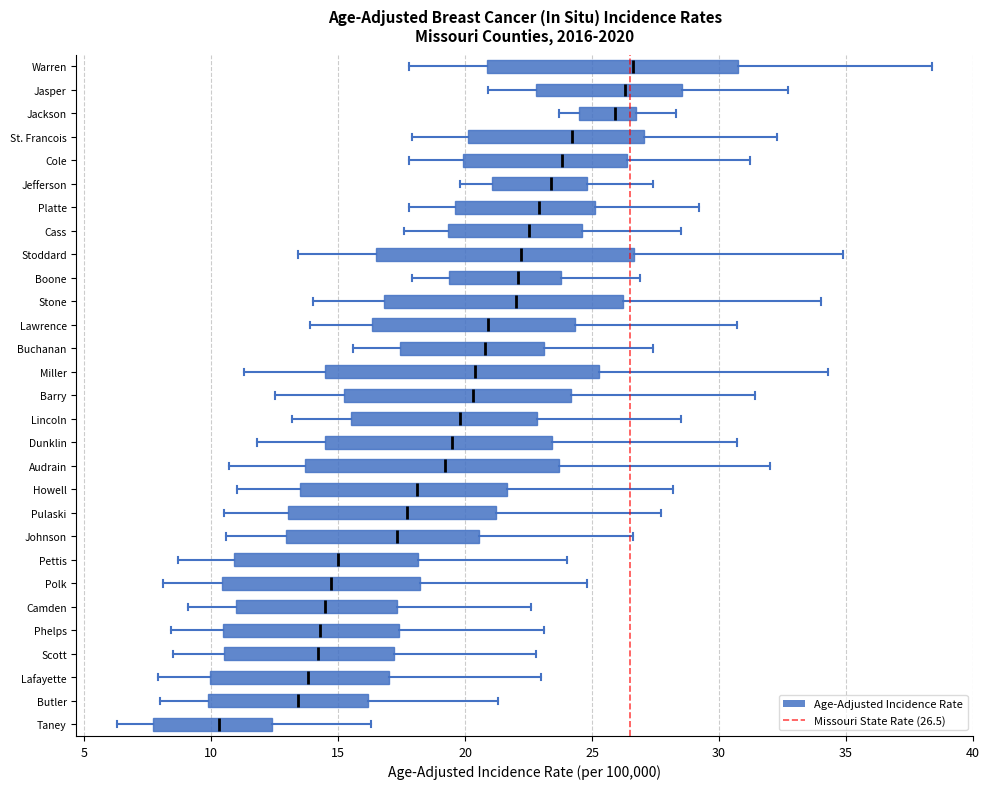

Reading bottom to top, read every box against the x-axis: the position of its median line, the range the box covers, and the ends of its whiskers. The values are not printed on the chart, so give them approximately, as read against the axis.

Taney: median 10.5, box 7.5 to 12.5, whiskers 6.5 to 16.5
Butler: median 13.5, box 10.0 to 16.0, whiskers 8.0 to 21.5
Lafayette: median 14.0, box 10.0 to 17.0, whiskers 8.0 to 23.0
Scott: median 14.0, box 10.5 to 17.0, whiskers 8.5 to 23.0
Phelps: median 14.5, box 10.5 to 17.5, whiskers 8.5 to 23.0
Camden: median 14.5, box 11.0 to 17.5, whiskers 9.0 to 22.5
Polk: median 14.5, box 10.5 to 18.0, whiskers 8.0 to 25.0
Pettis: median 15.0, box 11.0 to 18.0, whiskers 8.5 to 24.0
Johnson: median 17.5, box 13.0 to 20.5, whiskers 10.5 to 26.5
Pulaski: median 17.5, box 13.0 to 21.0, whiskers 10.5 to 27.5
Howell: median 18.0, box 13.5 to 21.5, whiskers 11.0 to 28.0
Audrain: median 19.0, box 13.5 to 23.5, whiskers 10.5 to 32.0
Dunklin: median 19.5, box 14.5 to 23.5, whiskers 12.0 to 30.5
Lincoln: median 20.0, box 15.5 to 23.0, whiskers 13.0 to 28.5
Barry: median 20.5, box 15.0 to 24.0, whiskers 12.5 to 31.5
Miller: median 20.5, box 14.5 to 25.5, whiskers 11.5 to 34.5
Buchanan: median 21.0, box 17.5 to 23.0, whiskers 15.5 to 27.5
Lawrence: median 21.0, box 16.5 to 24.5, whiskers 14.0 to 30.5
Stone: median 22.0, box 17.0 to 26.0, whiskers 14.0 to 34.0
Boone: median 22.0, box 19.5 to 24.0, whiskers 18.0 to 27.0
Stoddard: median 22.0, box 16.5 to 26.5, whiskers 13.5 to 35.0
Cass: median 22.5, box 19.5 to 24.5, whiskers 17.5 to 28.5
Platte: median 23.0, box 19.5 to 25.0, whiskers 18.0 to 29.0
Jefferson: median 23.5, box 21.0 to 25.0, whiskers 20.0 to 27.5
Cole: median 24.0, box 20.0 to 26.5, whiskers 18.0 to 31.0
St. Francois: median 24.0, box 20.0 to 27.0, whiskers 18.0 to 32.5
Jackson: median 26.0, box 24.5 to 26.5, whiskers 23.5 to 28.5
Jasper: median 26.5, box 23.0 to 28.5, whiskers 21.0 to 32.5
Warren: median 26.5, box 21.0 to 30.5, whiskers 18.0 to 38.5